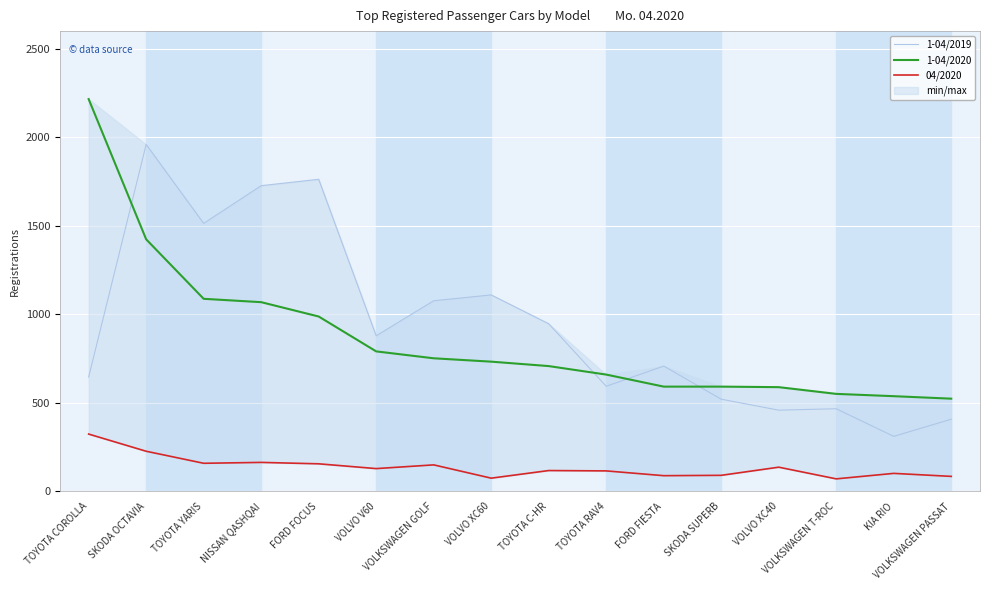

How many series are shown in this chart?

3